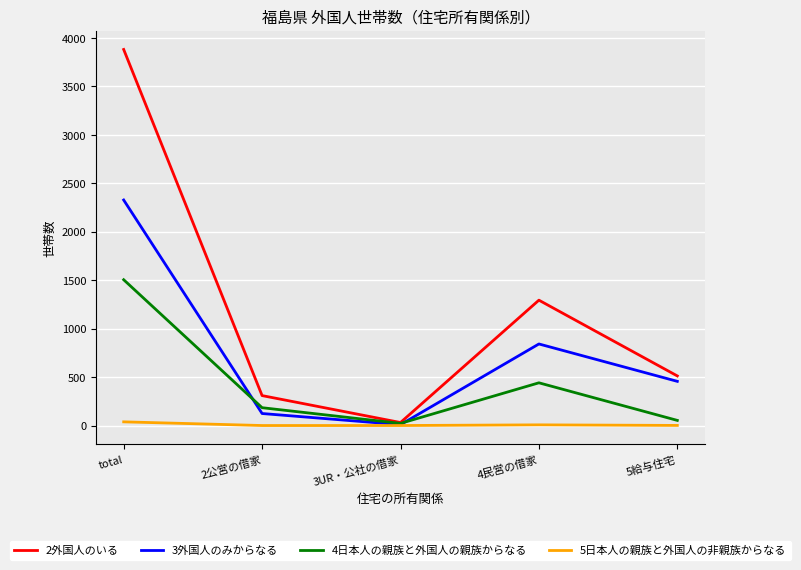

Read the 2外国人のいる value at 2公営の借家.

309